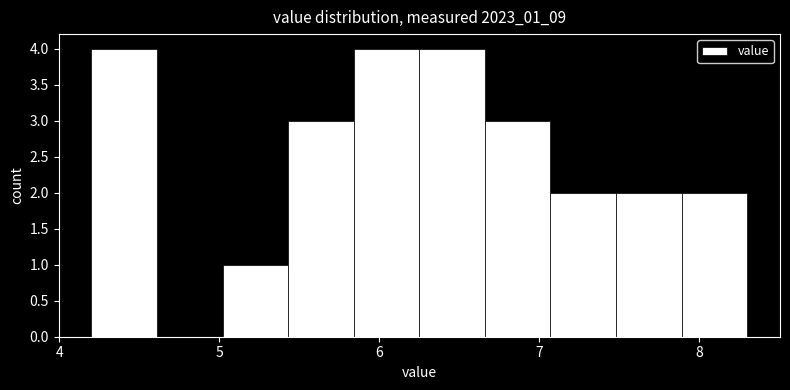

How tall is the bar that spans 5.43 to 5.84 on the x-axis? Neither the bar edges nor the heights are printed on the chart, so give them approximately, as read against the axes.

3